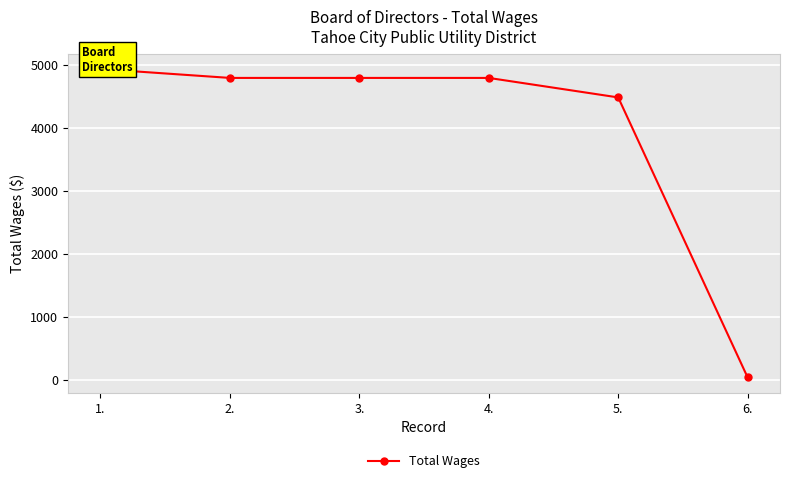

How many values are below 4800?

2